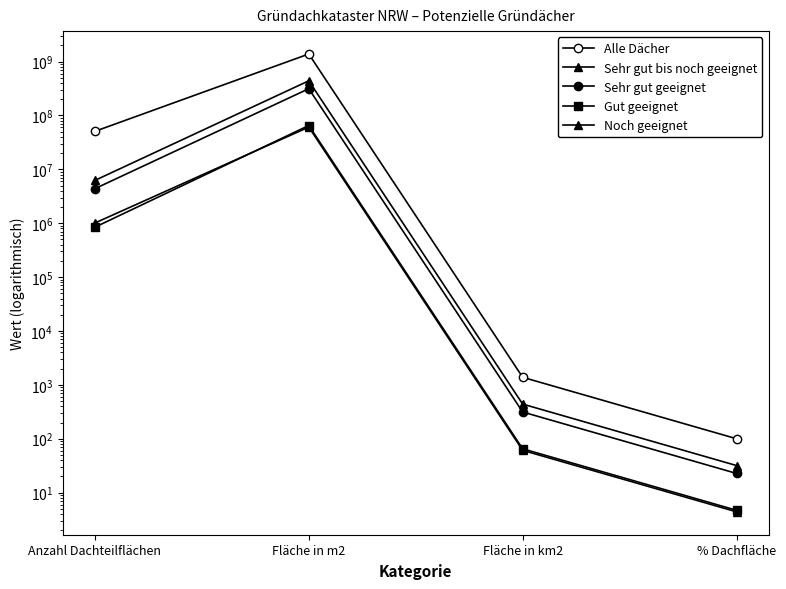

At which category is the sum across all series the highest?

Fläche in m2